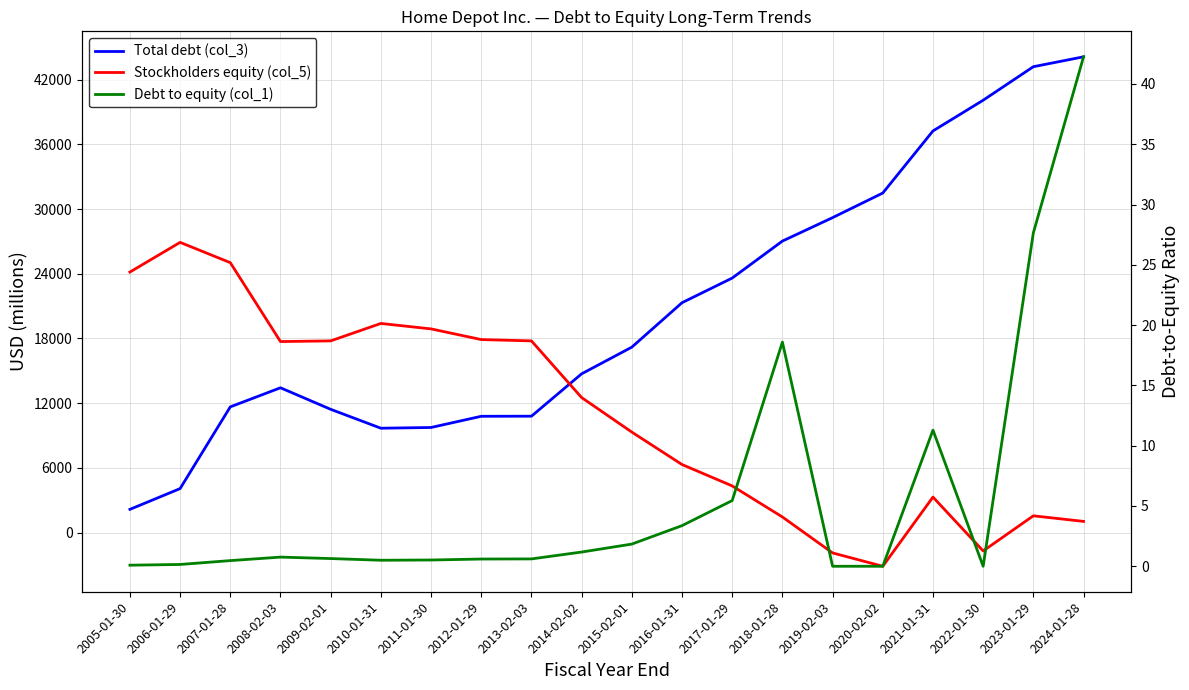

How many negative values does the Stockholders equity (col_5) series have?

3